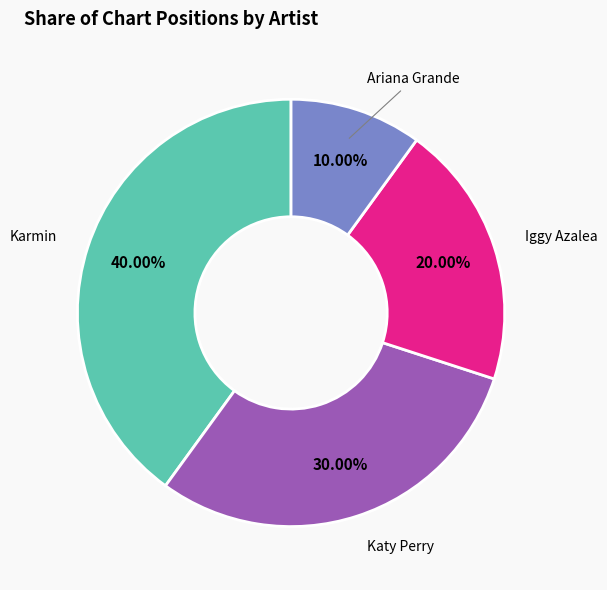

Is there a majority slice in this chart?

No